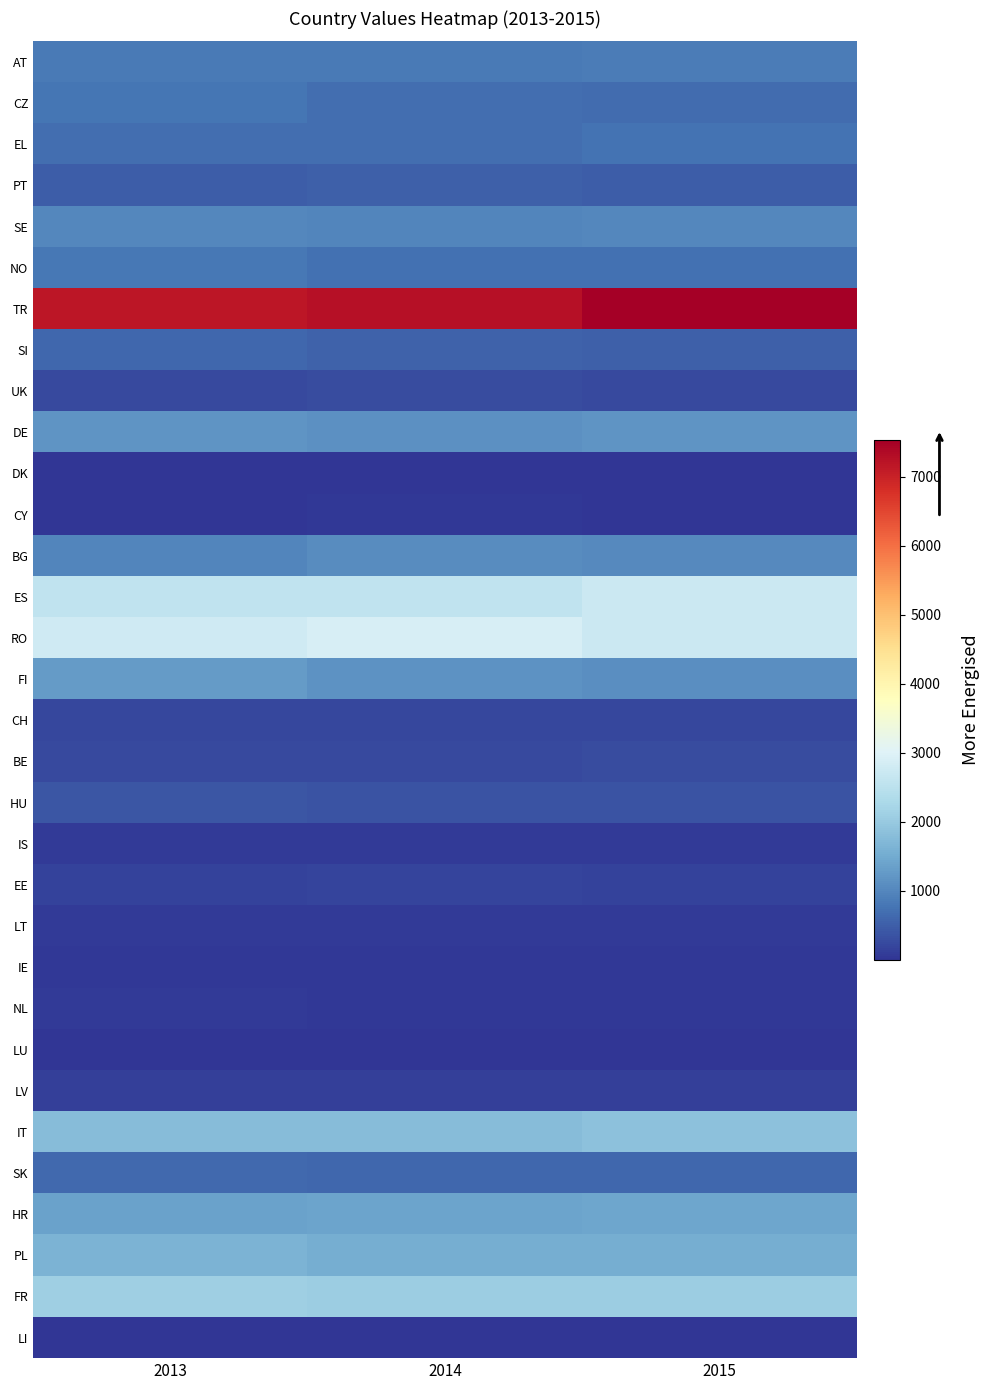

Reading left to right, extract all data points from this chart.

AT: 2013=844	2014=835	2015=877
CZ: 2013=770	2014=694	2015=649
EL: 2013=699	2014=686	2015=739
PT: 2013=492	2014=507	2015=478
SE: 2013=1005	2014=995	2015=1012
NO: 2013=813	2014=725	2015=710
TR: 2013=7181	2014=7246	2015=7540
SI: 2013=592	2014=539	2015=527
UK: 2013=265	2014=270	2015=264
DE: 2013=1191	2014=1138	2015=1207
DK: 2013=16	2014=13	2015=14
CY: 2013=28	2014=31	2015=28
BG: 2013=998	2014=1080	2015=1036
ES: 2013=2573	2014=2591	2015=2724
RO: 2013=2791	2014=2910	2015=2721
FI: 2013=1278	2014=1168	2015=1111
CH: 2013=215	2014=218	2015=208
BE: 2013=242	2014=247	2015=270
HU: 2013=387	2014=365	2015=357
IS: 2013=67	2014=84	2015=81
EE: 2013=176	2014=187	2015=172
LT: 2013=70	2014=71	2015=74
IE: 2013=34	2014=36	2015=37
NL: 2013=60	2014=56	2015=57
LU: 2013=1	2014=1	2015=1
LV: 2013=131	2014=119	2015=124
IT: 2013=1792	2014=1794	2015=1863
SK: 2013=623	2014=615	2015=600
HR: 2013=1369	2014=1414	2015=1442
PL: 2013=1642	2014=1559	2015=1550
FR: 2013=2092	2014=2067	2015=2090
LI: 2013=2	2014=3	2015=2